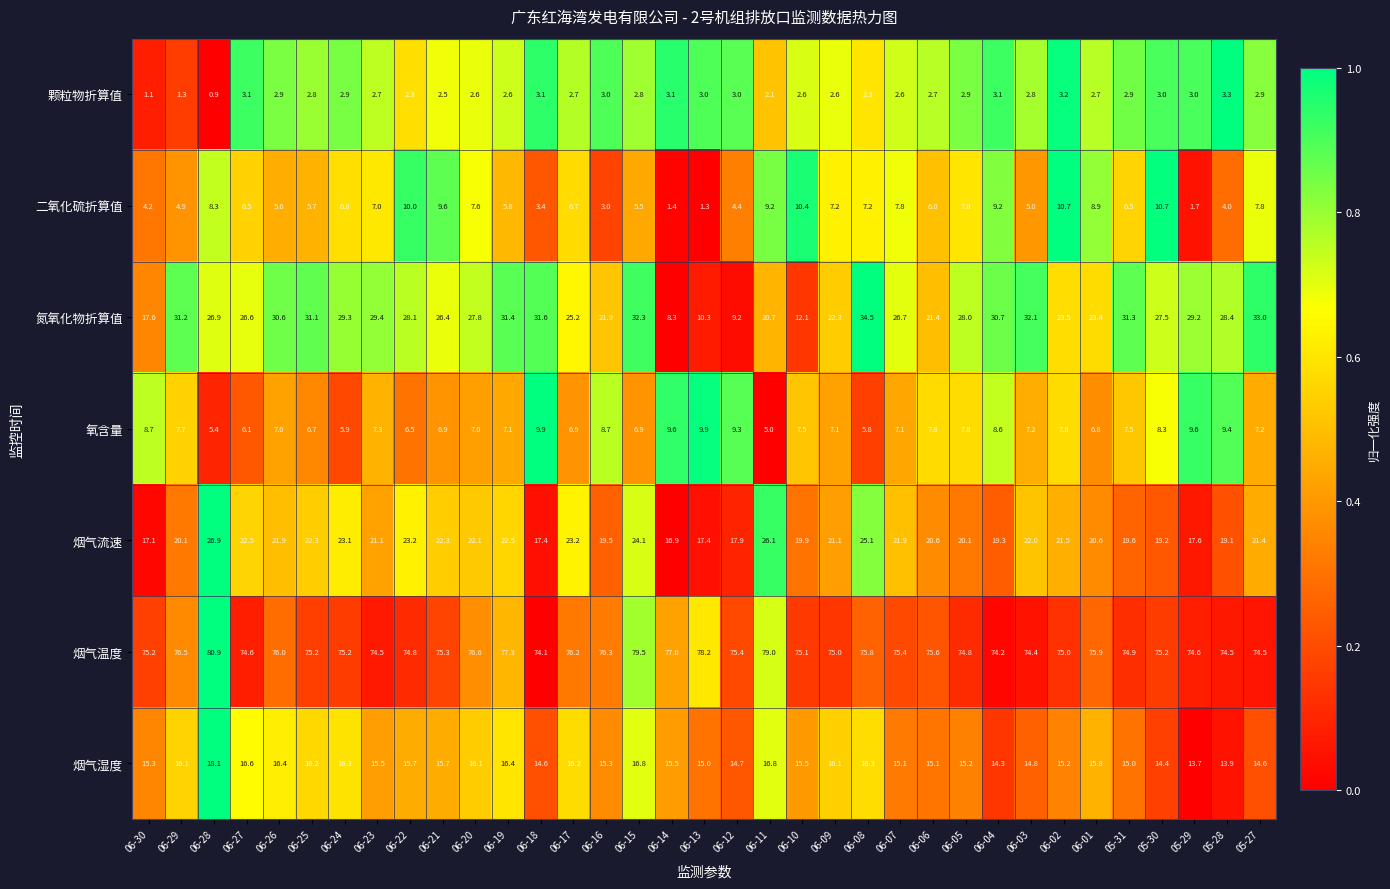

Which series has the largest total across all categories?

烟气温度